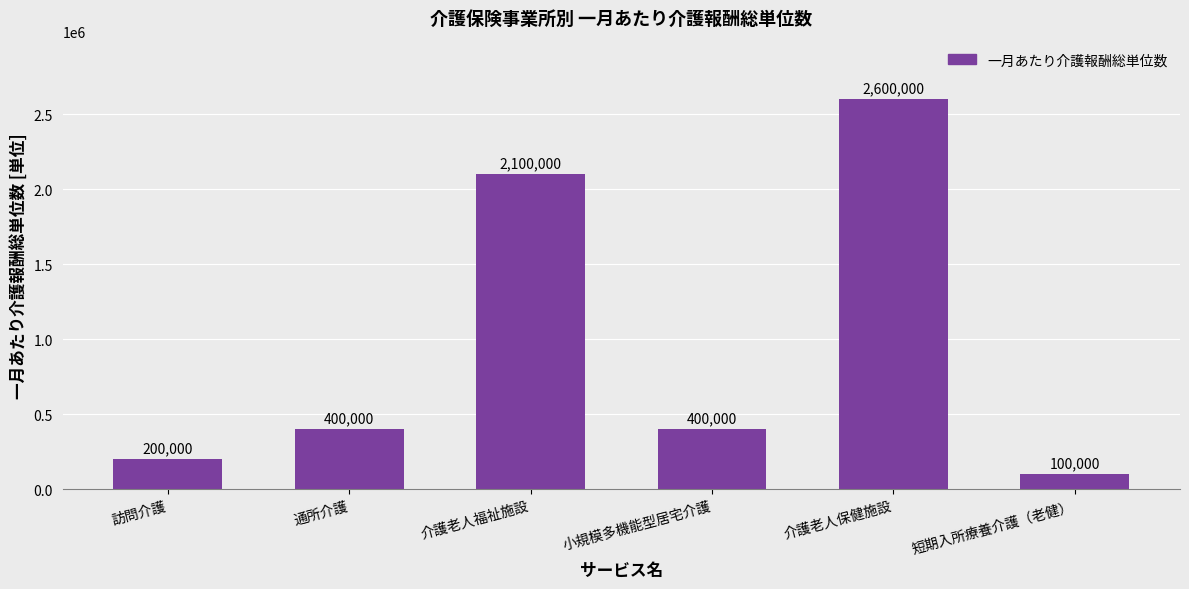

Which category has the highest value across all series?

介護老人保健施設